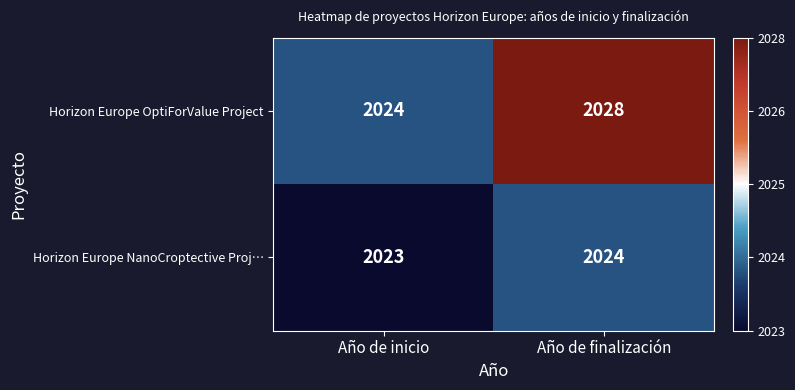

Rank the series by their average value, from lowest to highest.

Horizon Europe NanoCroptective Proj…, Horizon Europe OptiForValue Project